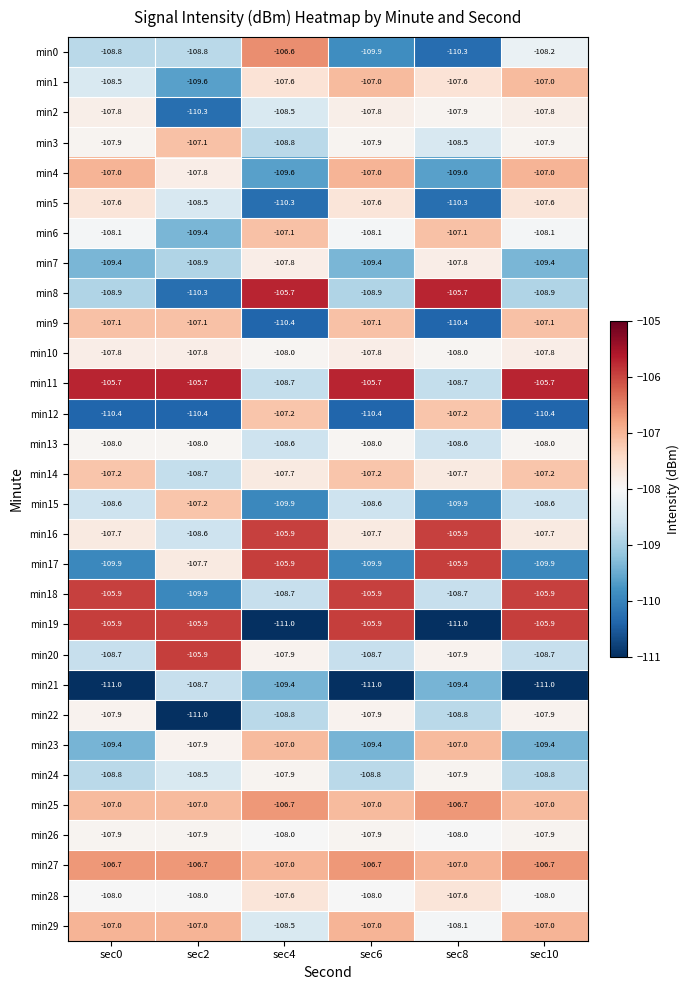

What is the approximate value of min29 at sec8?

-108.1